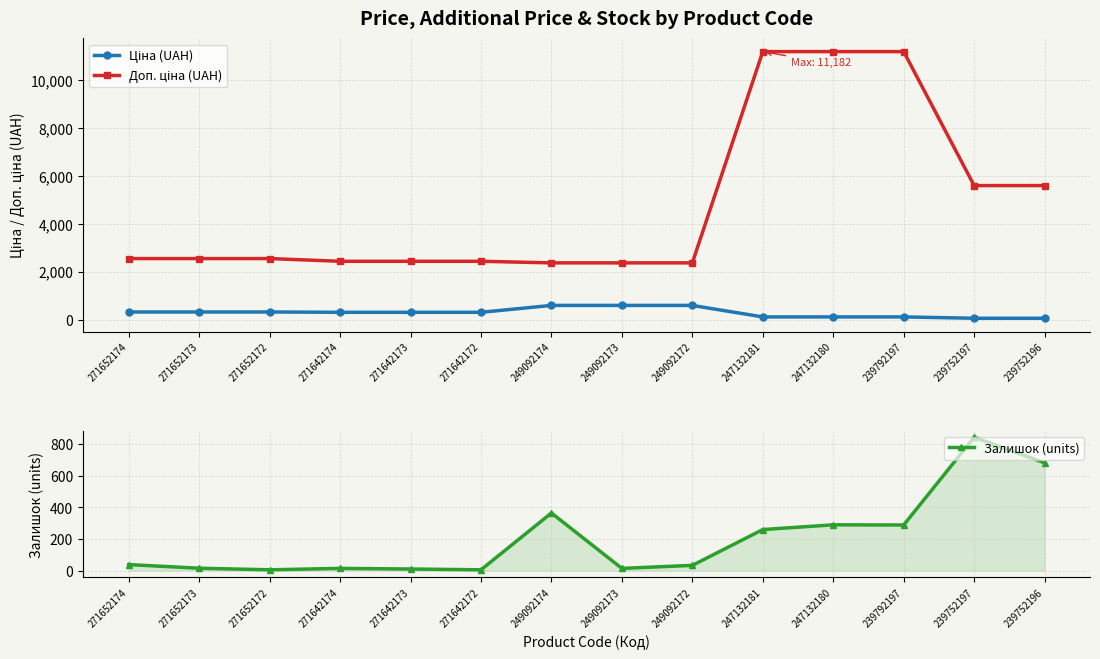

Reading left to right, list all the values displayed in this chart.

Ціна (UAH): 318.3	318.3	318.3	304.1	304.1	304.1	591.6	591.6	591.6	111.8	111.8	111.8	55.9	55.9
Доп. ціна (UAH): 2546.4	2546.4	2546.4	2432.8	2432.8	2432.8	2366.5	2366.5	2366.5	11182.0	11182.0	11182.0	5591.0	5591.0
Залишок (units): 38.0	15.0	5.0	14.0	10.0	5.0	365.0	14.0	33.0	260.0	290.0	289.0	845.0	683.0